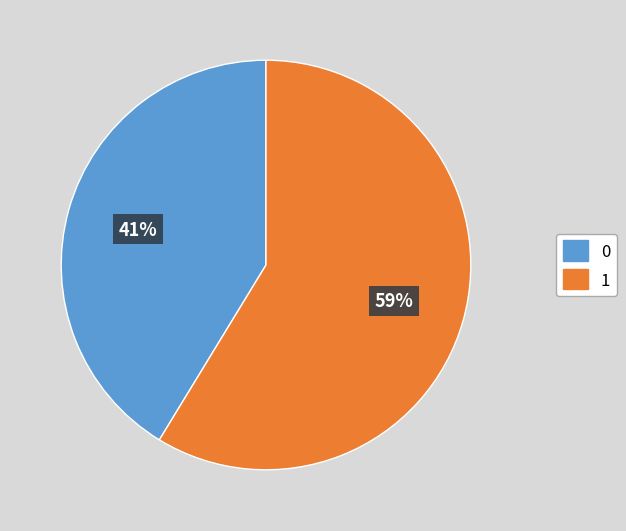

Is there a majority slice in this chart?

Yes